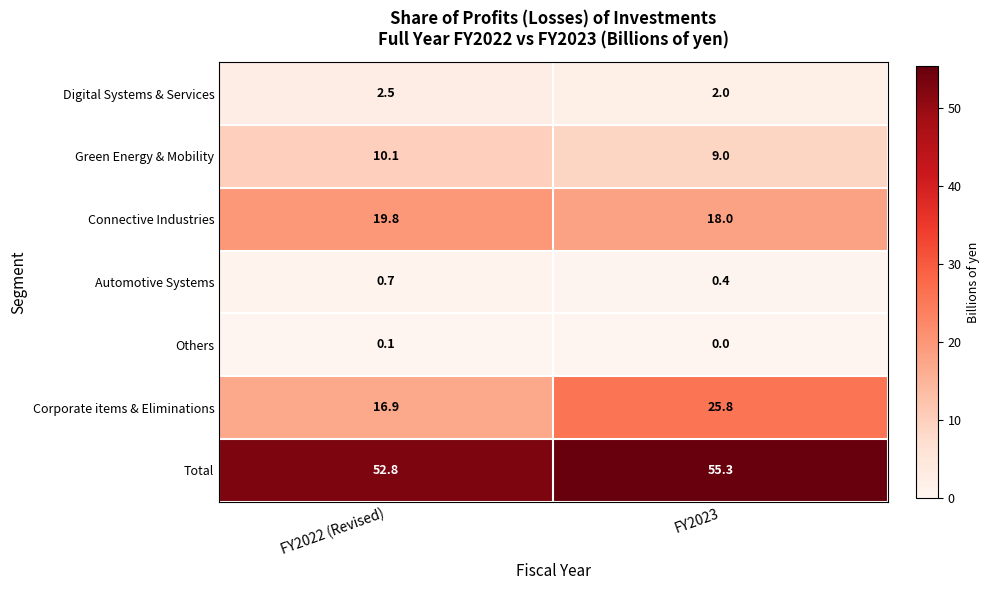

At which label does Green Energy & Mobility first exceed 10?

FY2022 (Revised)